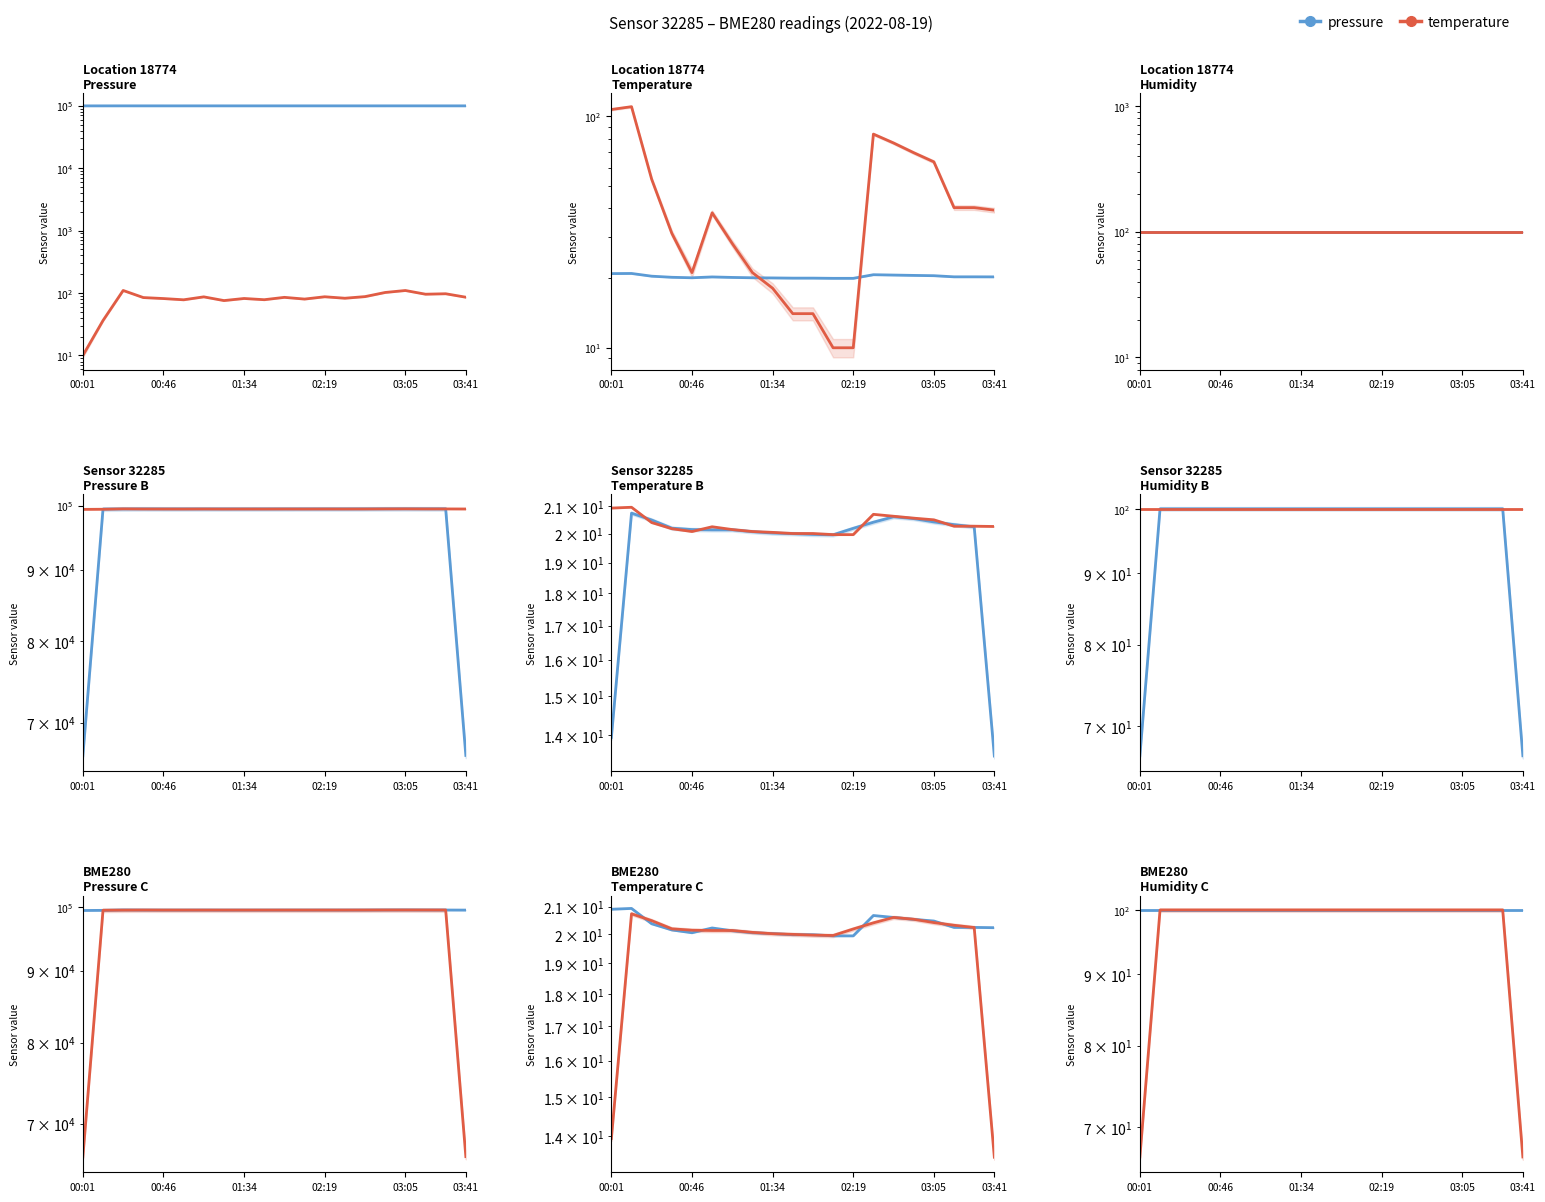

At which category does pressure_sealevel reach its first local peak?

02:19